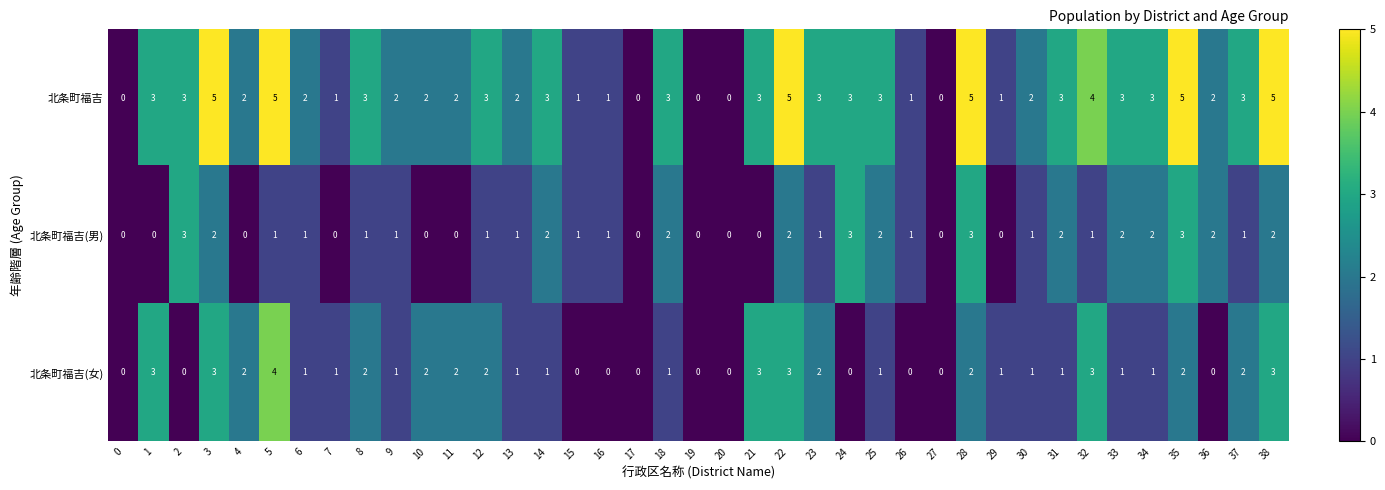

True or false: 北条町福吉(女) has a value of 4 at 23.

False